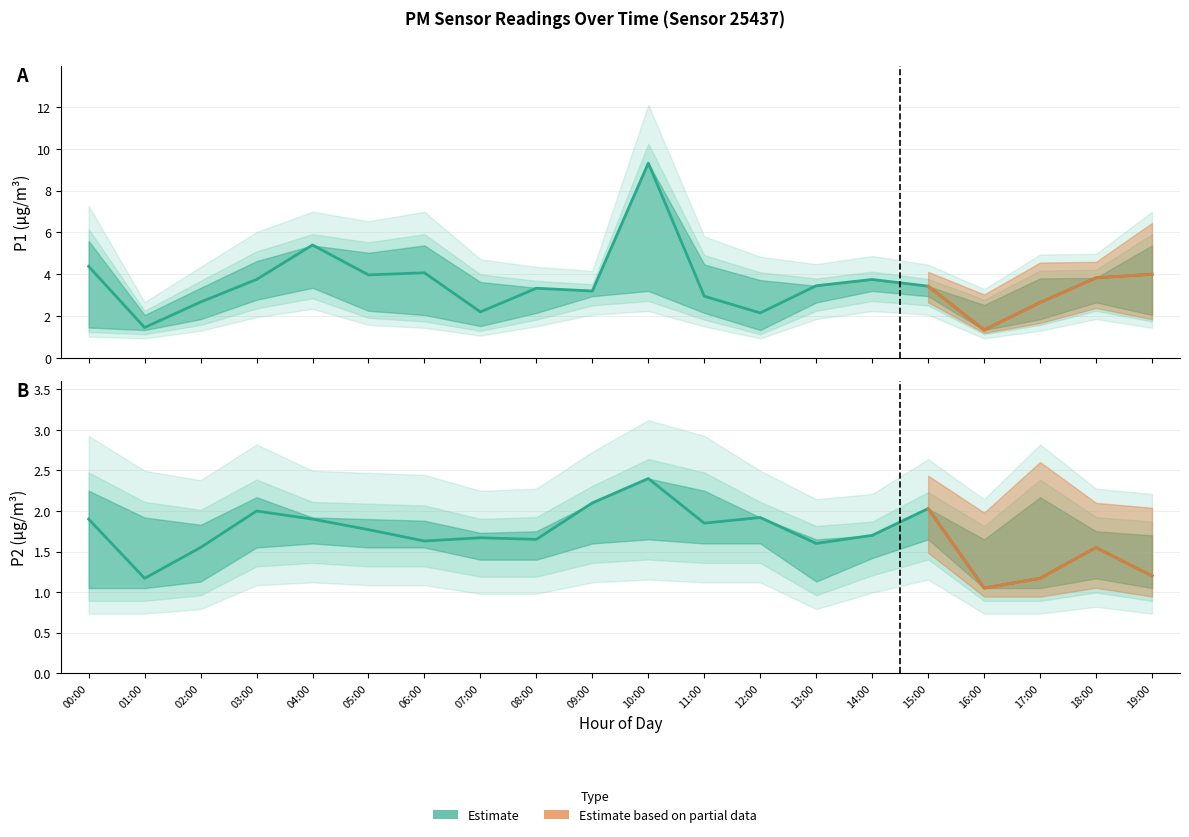

In P2_upper, how many points are lower than both neighbors (excluding endpoints)?

4